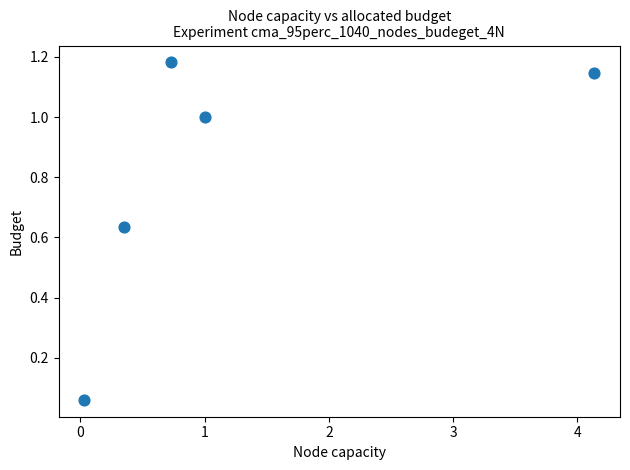

What is the average Y value?

0.8